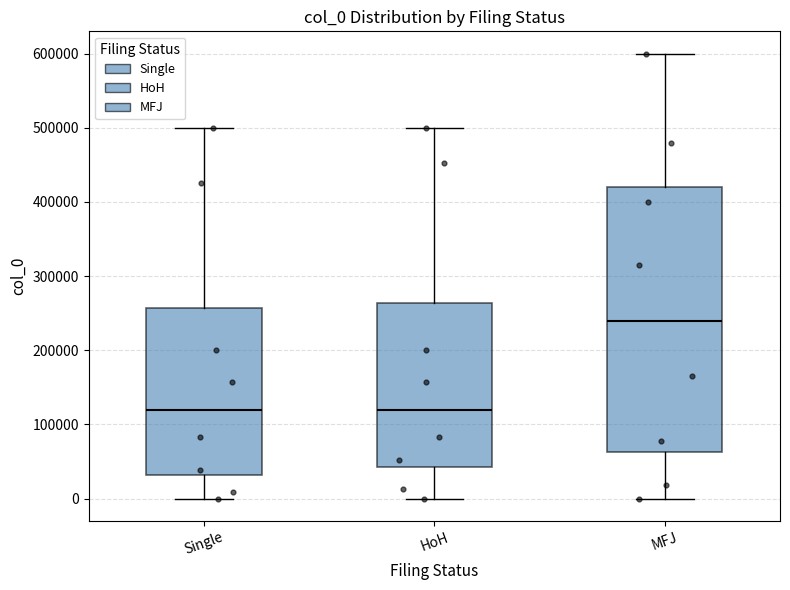

Where is the upper edge of the box for MFJ on the y-axis? The values are not printed on the chart, so give them approximately, as read against the axis.

420000